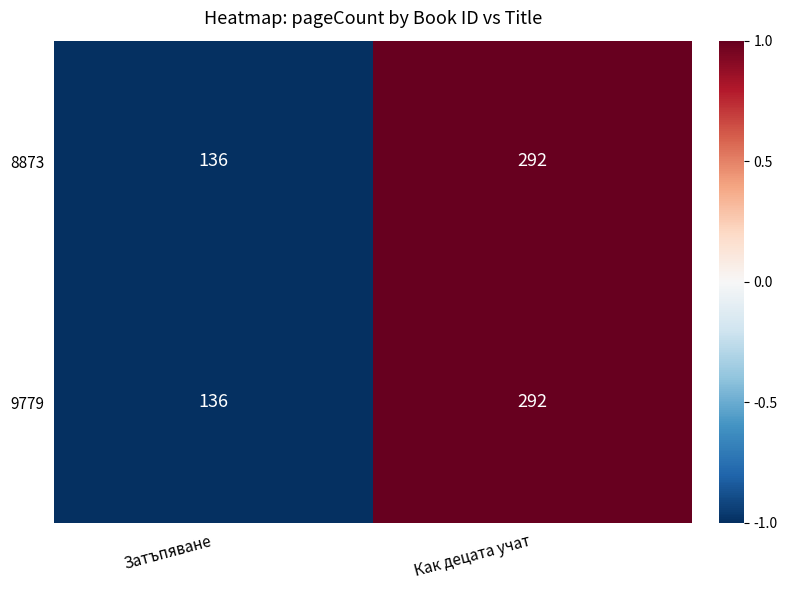

What is the difference between the 9779 values at Затъпяване and Как децата учат?

156